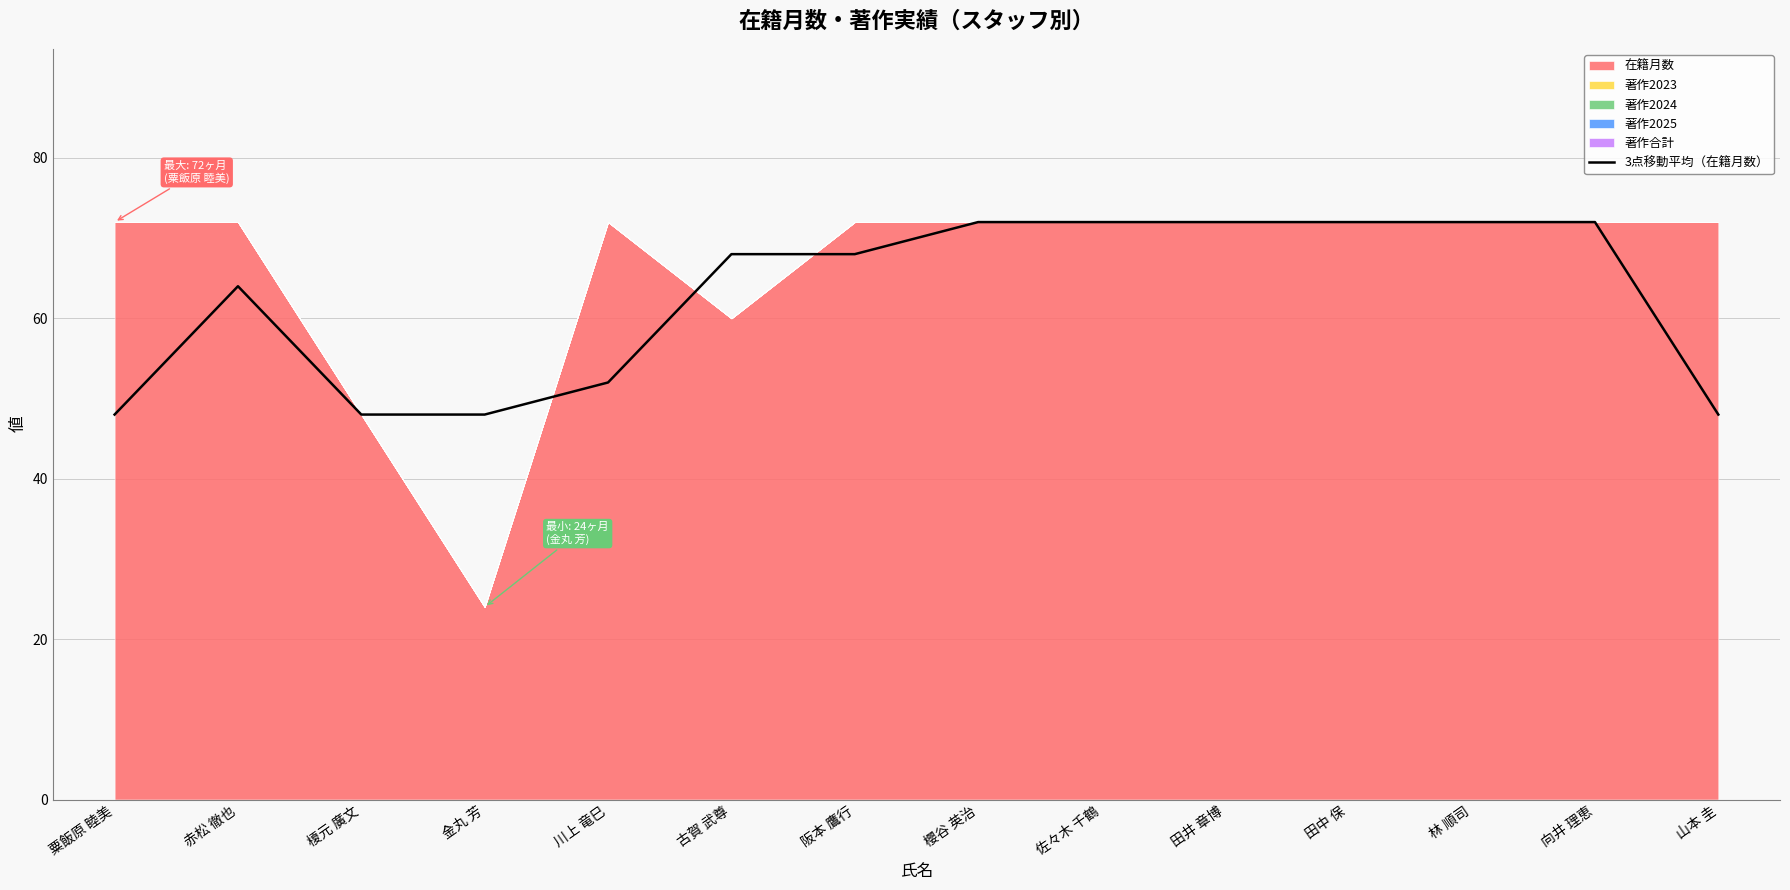

How many lines are shown in the chart?

1